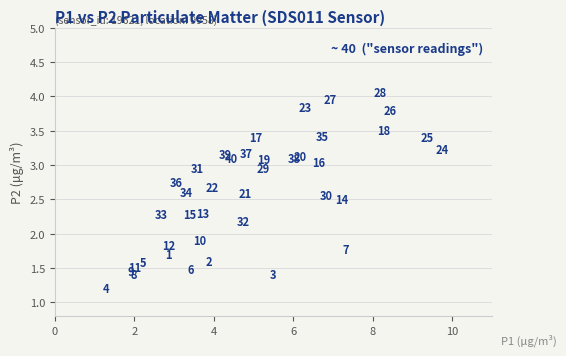

What Y value in the scatter plot is closest to 2?

1.9